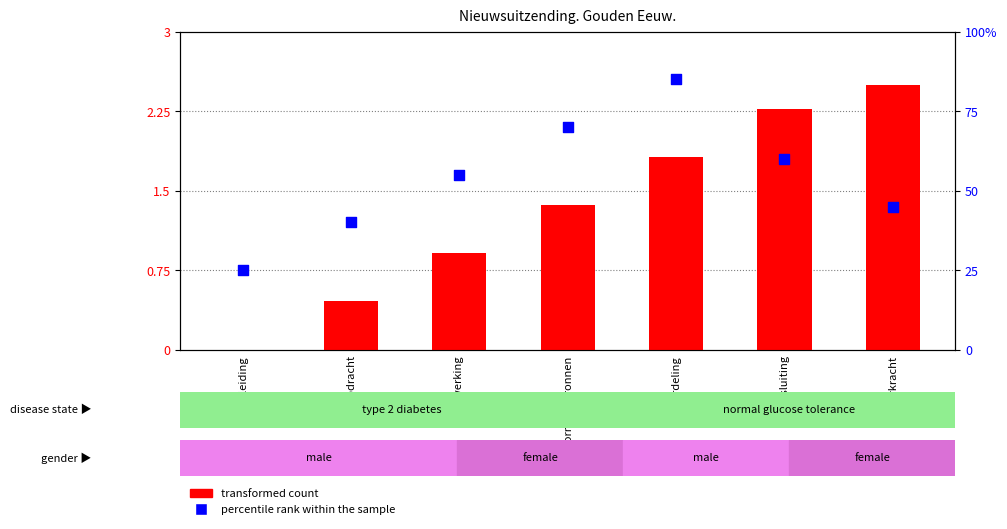

Which series has the widest spread of Y values?

percentile rank within the sample